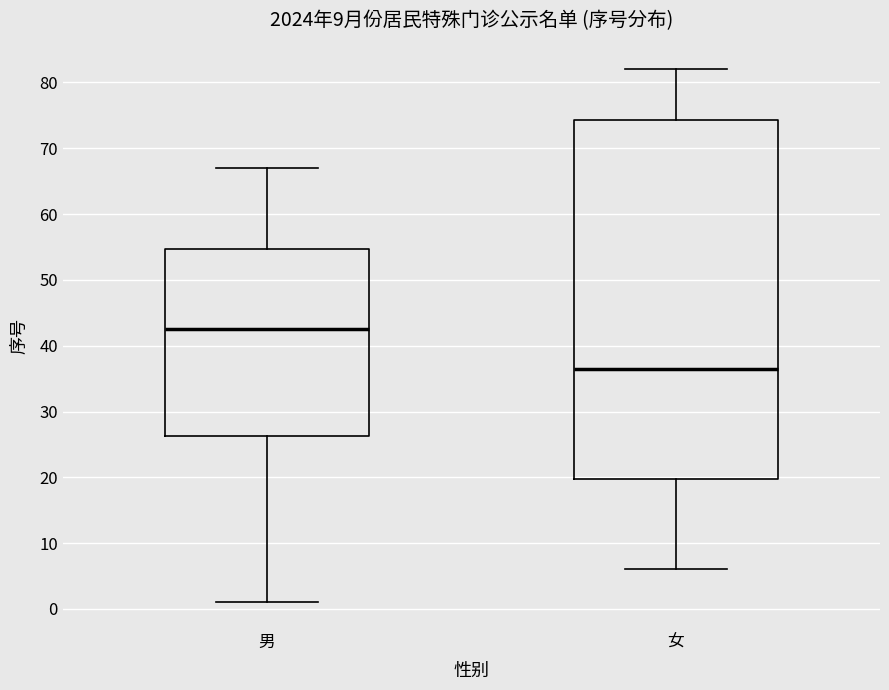

Comparing the boxes themselves (not the whiskers), which one is the tallest?

女